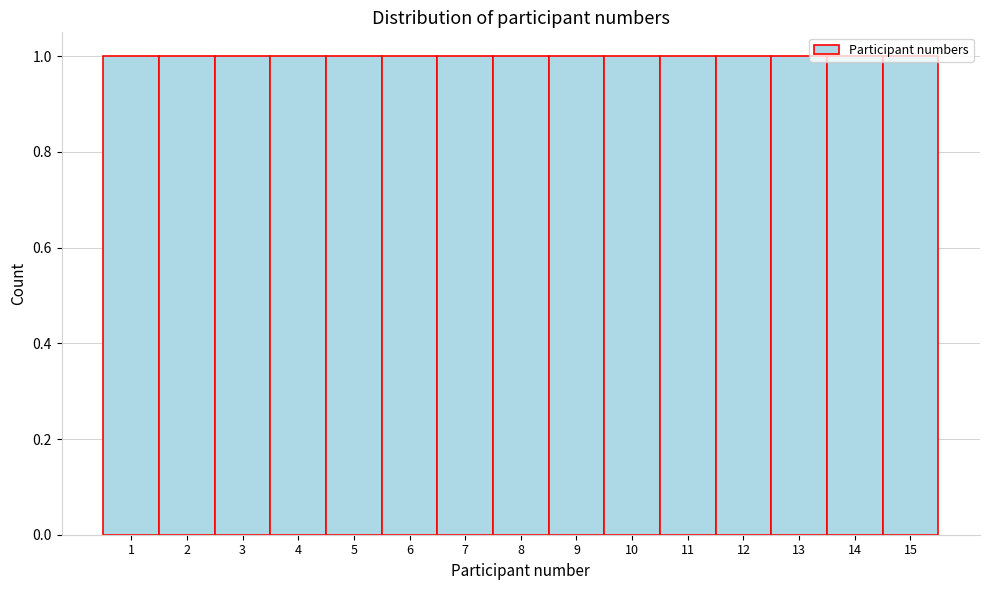

Reading left to right, transcribe this chart: for each bar, give the range it covers on the x-axis and its height. The values are not printed on the chart, so give them approximately, as read against the axis.

0.5 to 1.5: 1
1.5 to 2.5: 1
2.5 to 3.5: 1
3.5 to 4.5: 1
4.5 to 5.5: 1
5.5 to 6.5: 1
6.5 to 7.5: 1
7.5 to 8.5: 1
8.5 to 9.5: 1
9.5 to 10.5: 1
10.5 to 11.5: 1
11.5 to 12.5: 1
12.5 to 13.5: 1
13.5 to 14.5: 1
14.5 to 15.5: 1